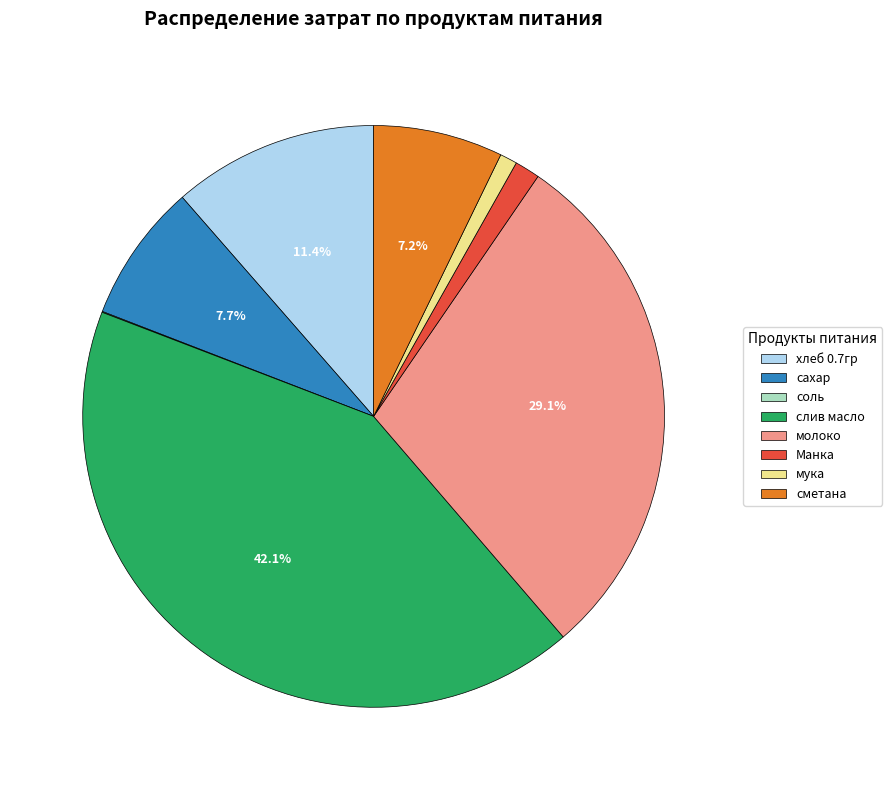

What is the ratio of the value at молоко to the value at слив масло?

0.7